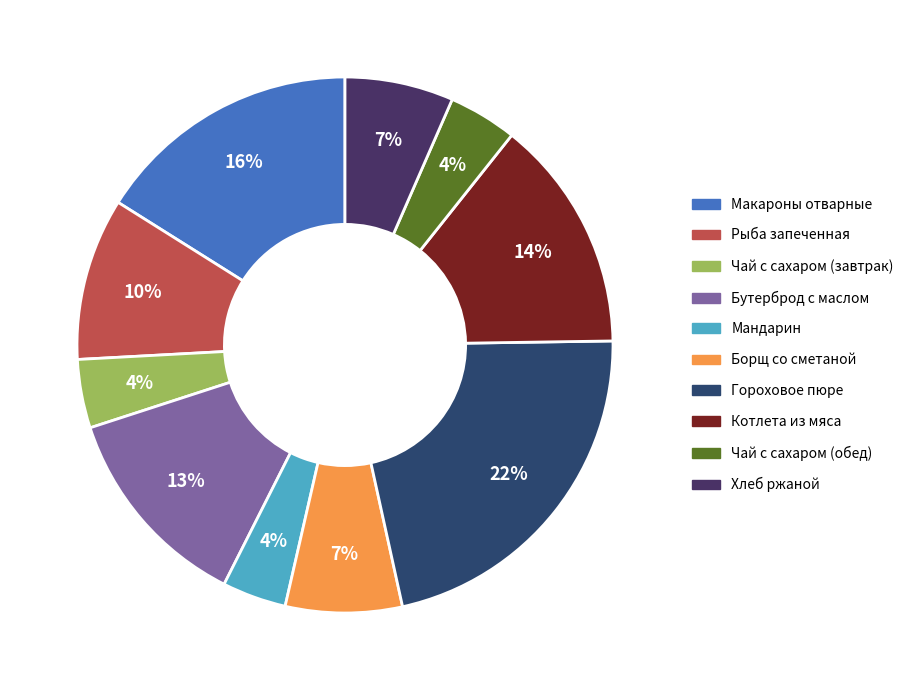

Is there any slice that represents more than half of the pie?

No